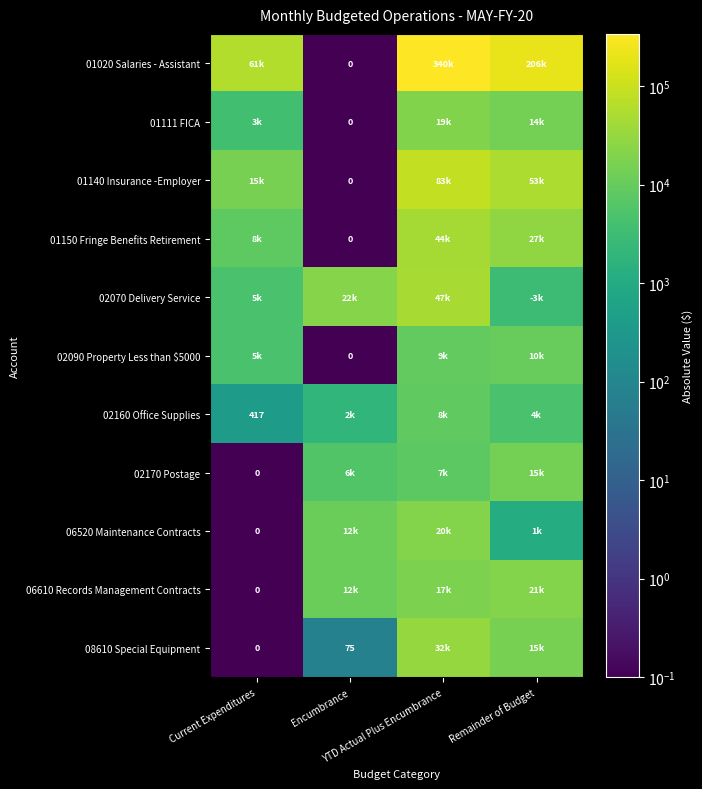

Which series has the largest total across all categories?

01020 Salaries - Assistant